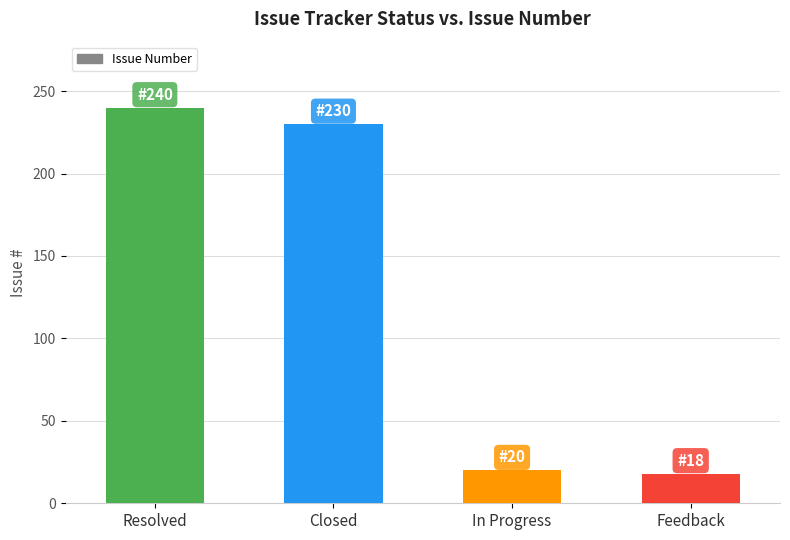

Reading left to right, list all the values displayed in this chart.

240	230	20	18